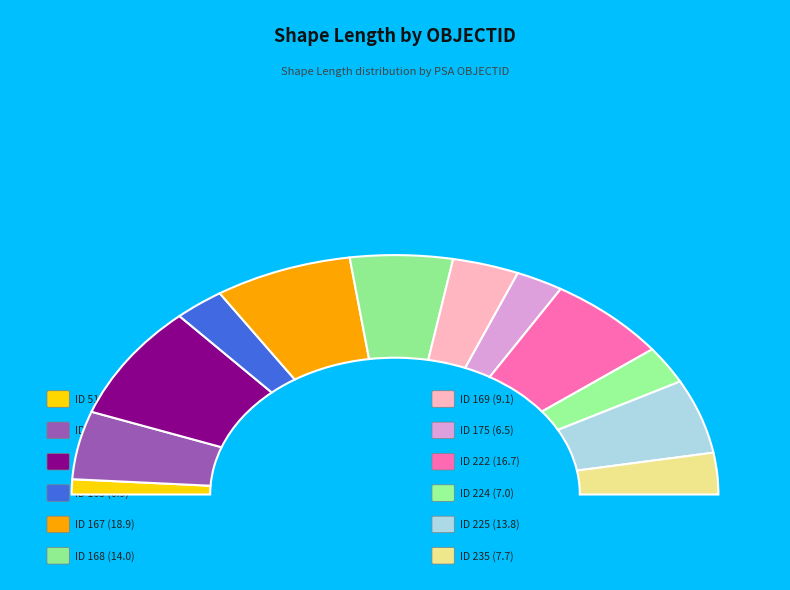

Is the sum of 224 and 168 greater than half?

No